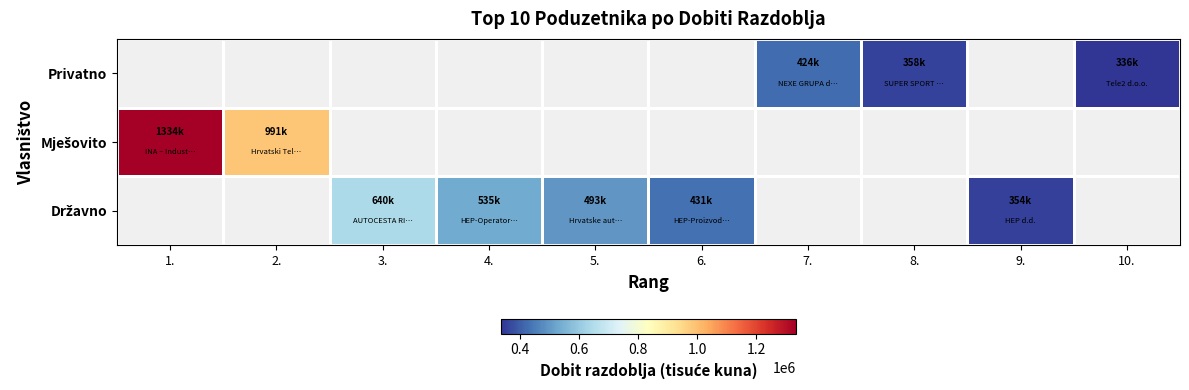

What is the smallest value displayed?

336443.0